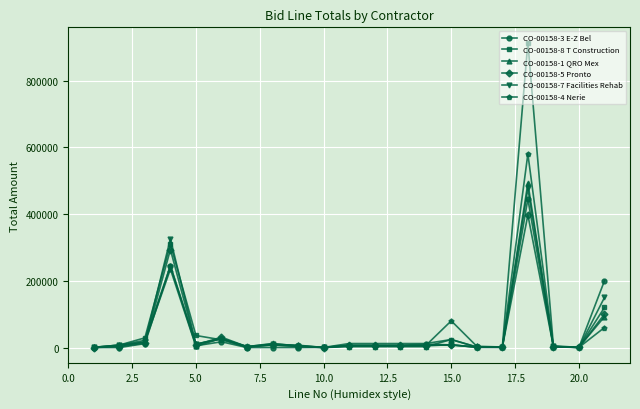

How many categories are shown in the chart?

21